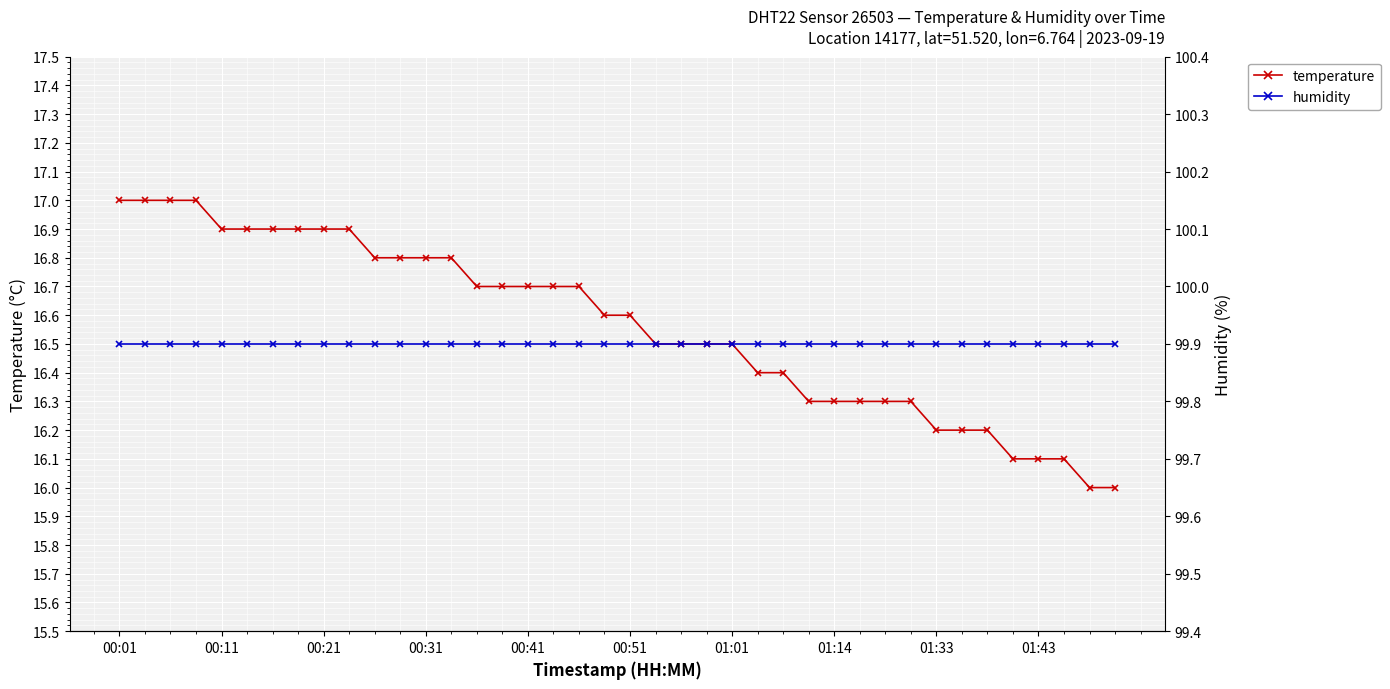

At which label does humidity reach its peak?

00:01